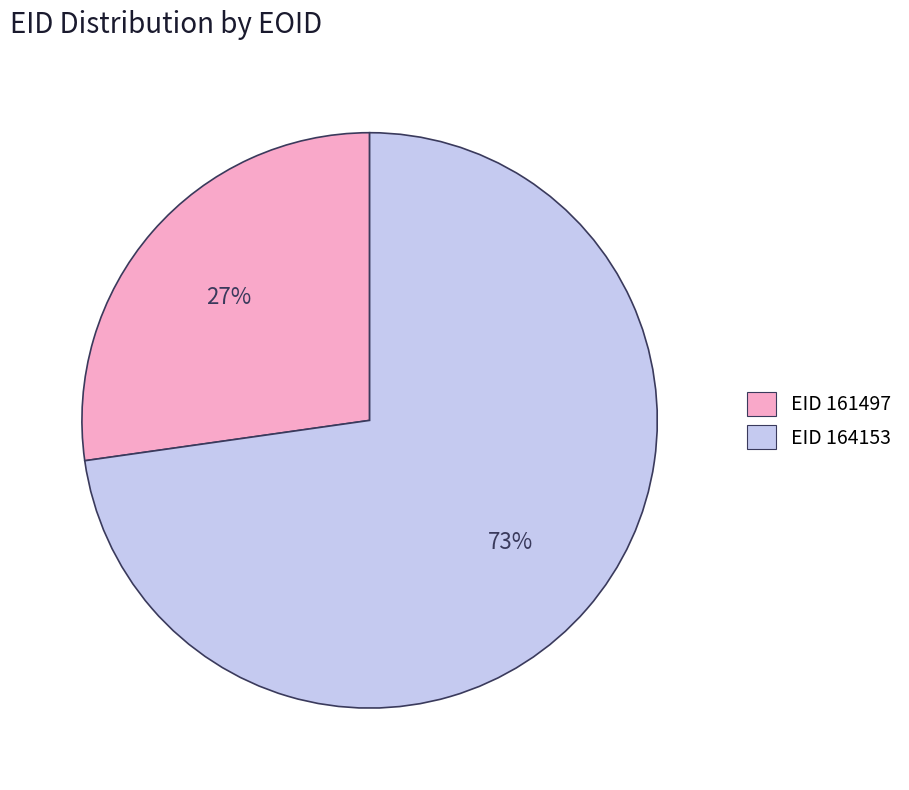

To the nearest percent, what is the difference between the EID 164153 and EID 161497 slice percentages?

46%